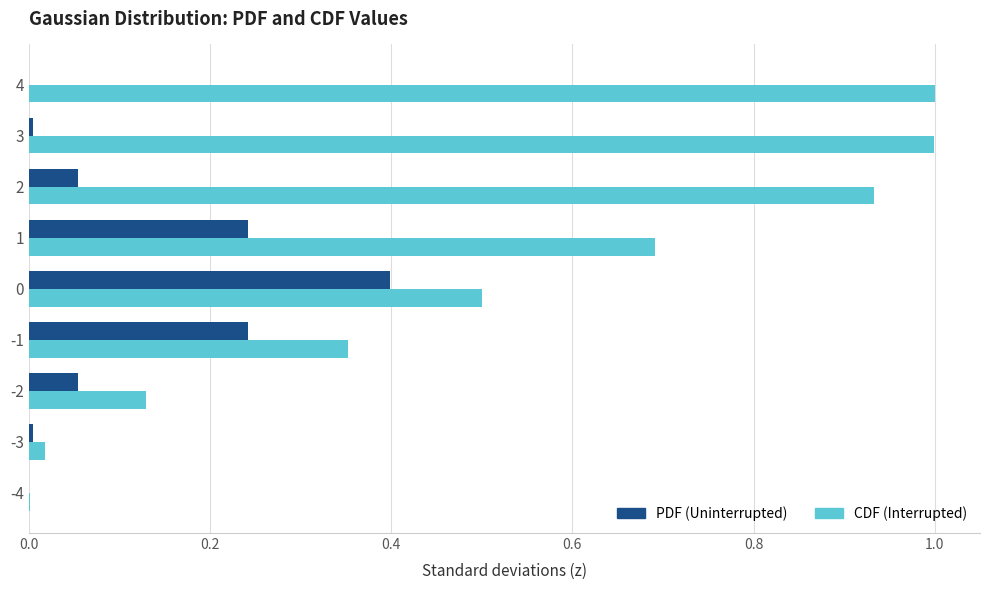

Between -3 and 3, which series saw the biggest shift?

CDF (Interrupted)